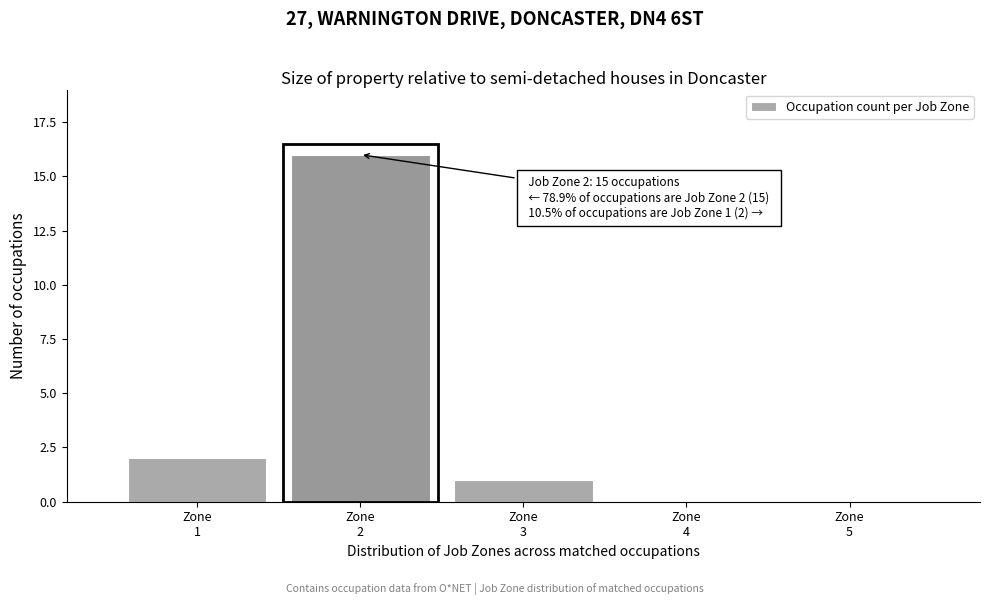

What is the sum of all values?

19